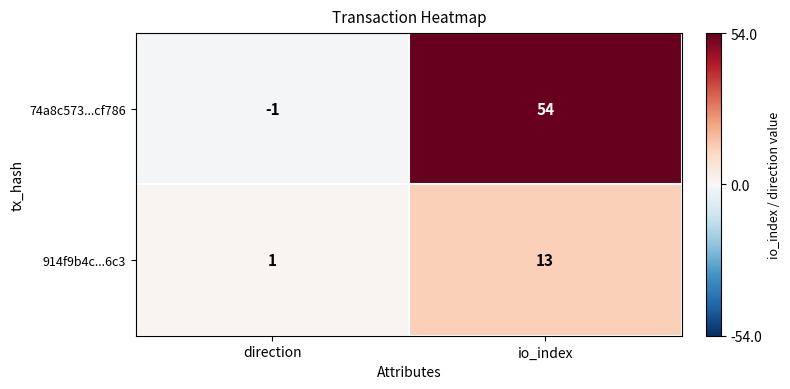

Which series changed the most between direction and io_index?

74a8c573...cf786